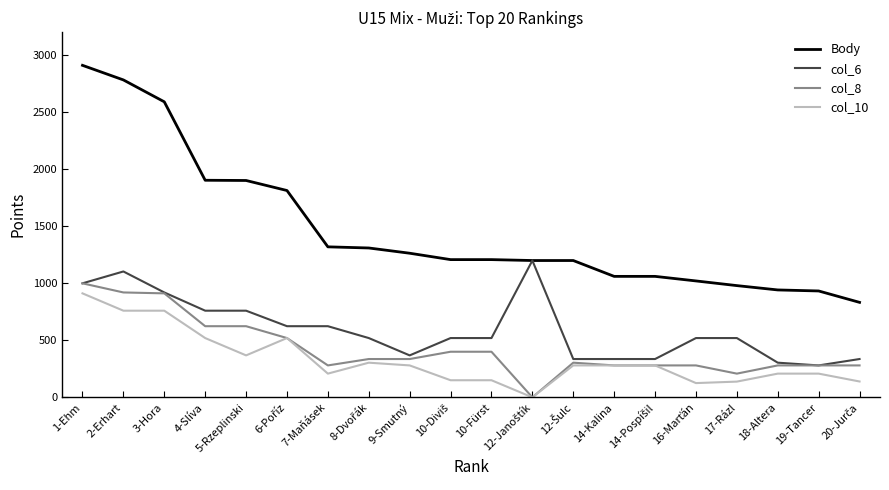

True or false: col_8 and Body cross at least once.

False